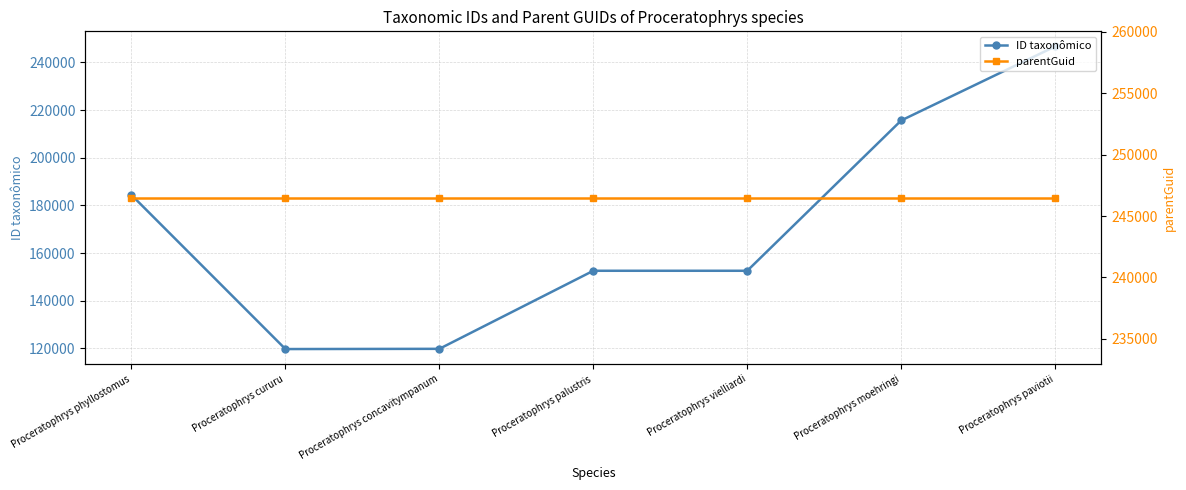

How many distinct data groups are displayed?

2